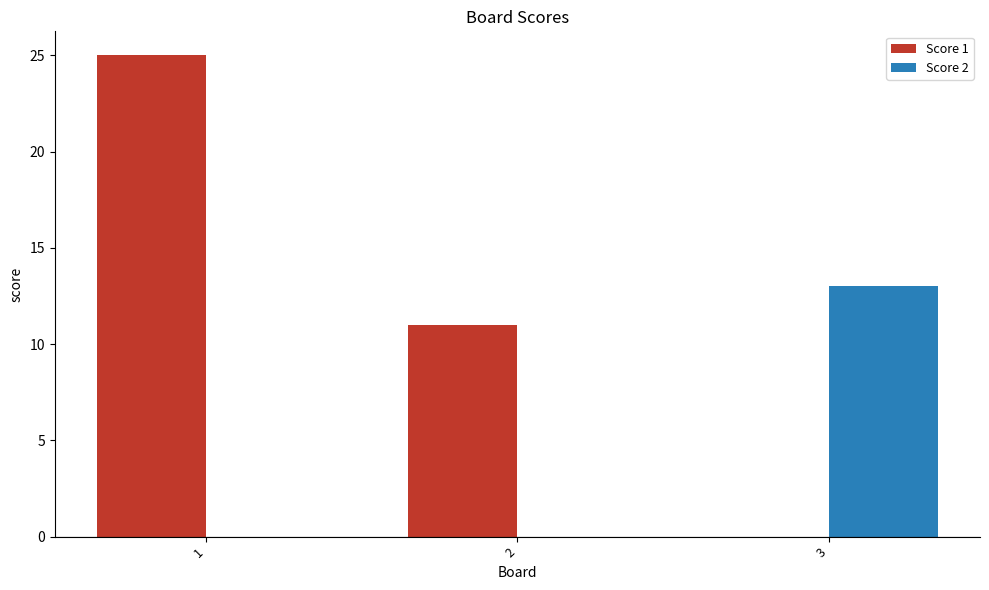

What is the greatest value displayed?

25